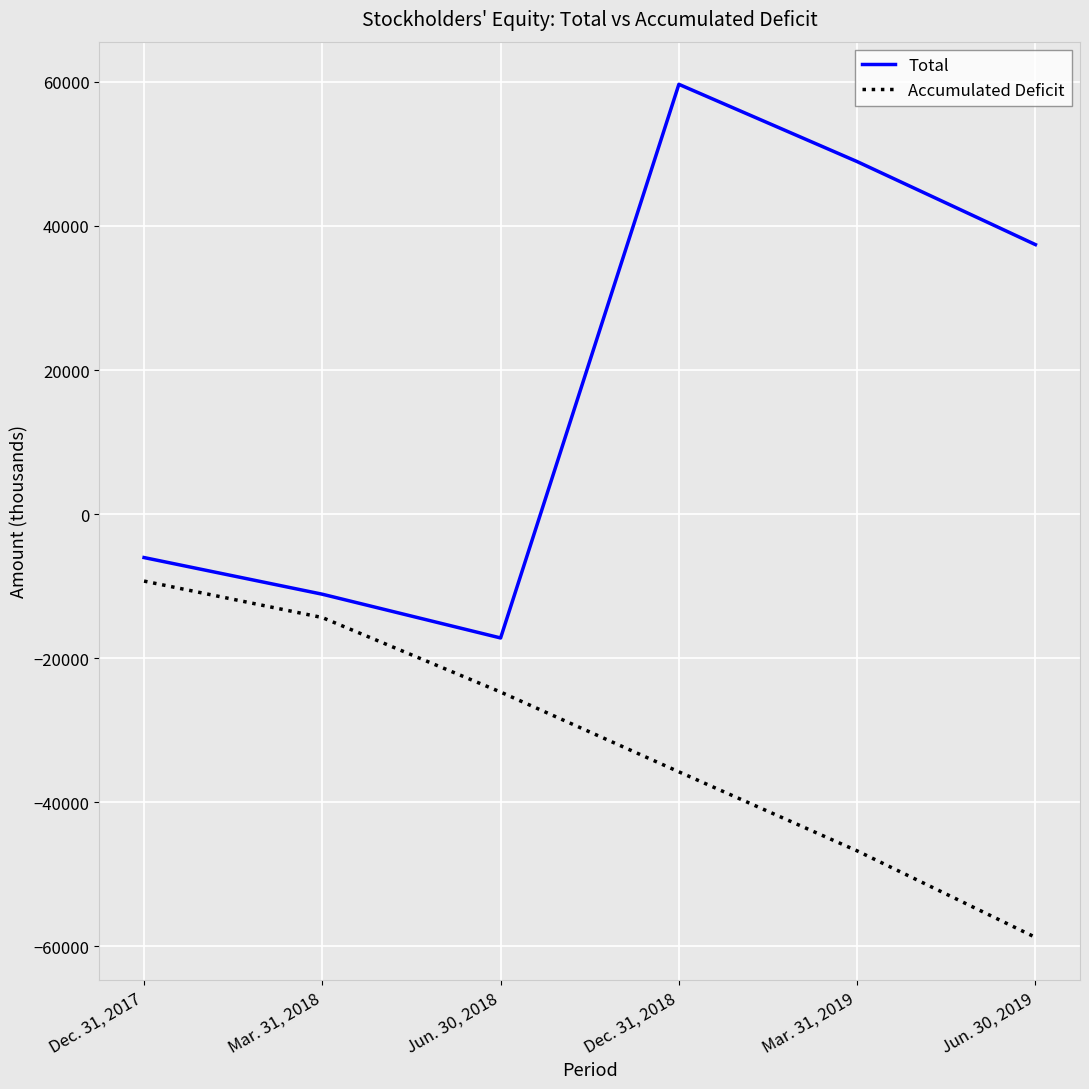

Which category has the highest value in the Accumulated Deficit series?

Dec. 31, 2017